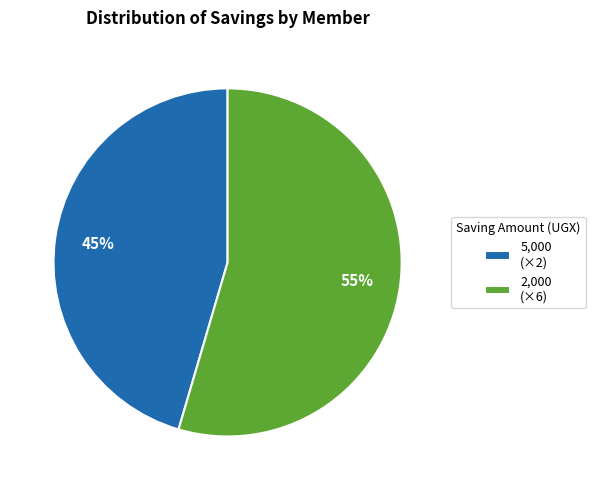

Does any single category account for the majority?

Yes